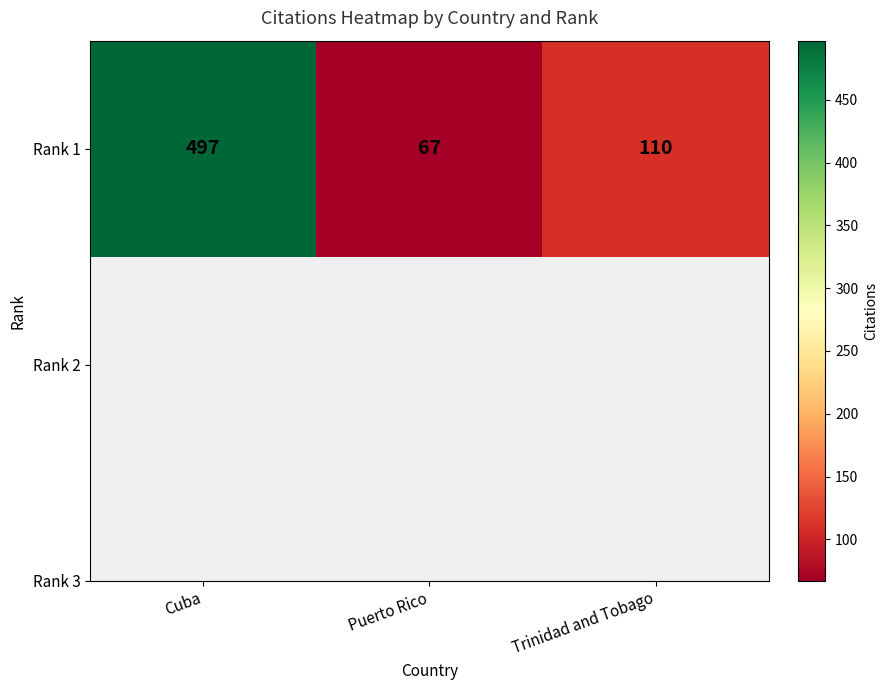

How many data points does each series have?

3